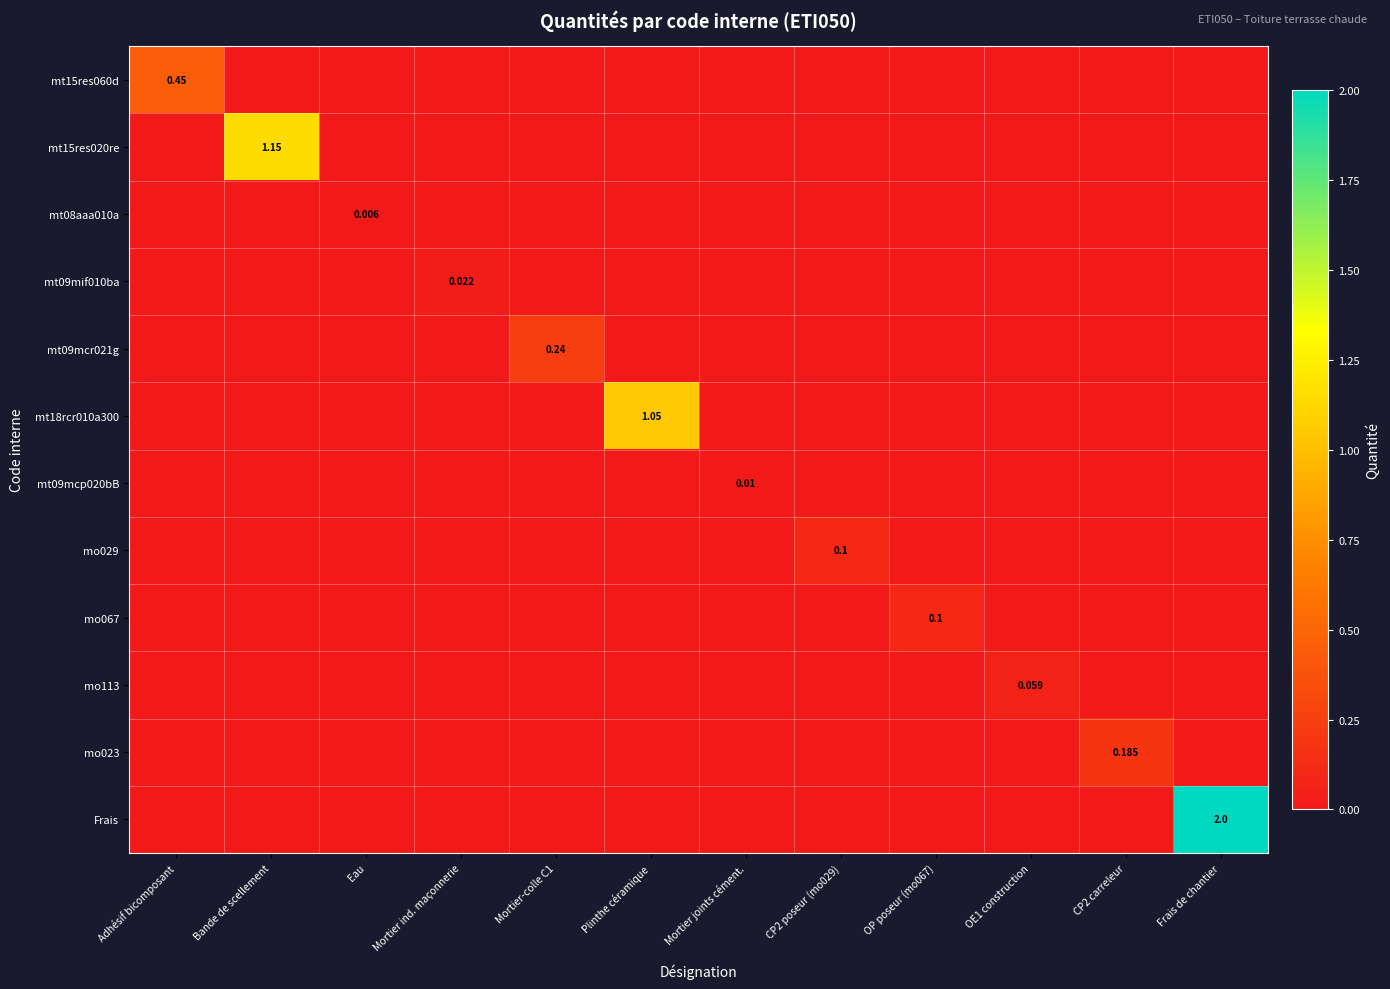

Which series has the largest range (max minus min)?

Frais